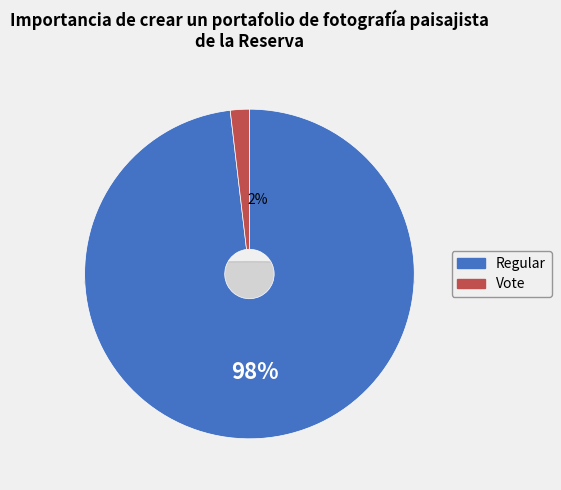

What percentage do Regular and Vote together represent?

100.0%